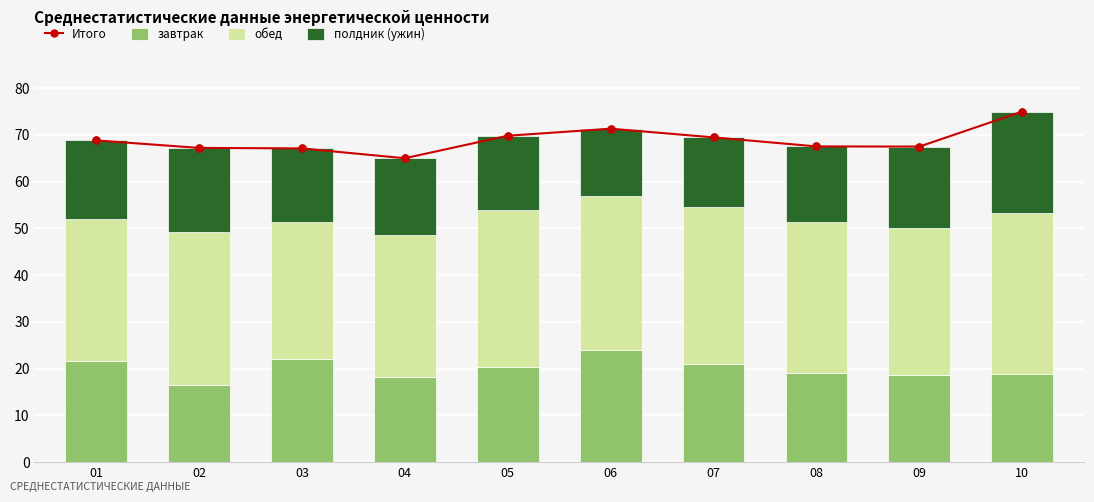

At how many categories does at least one series exceed 38?

10